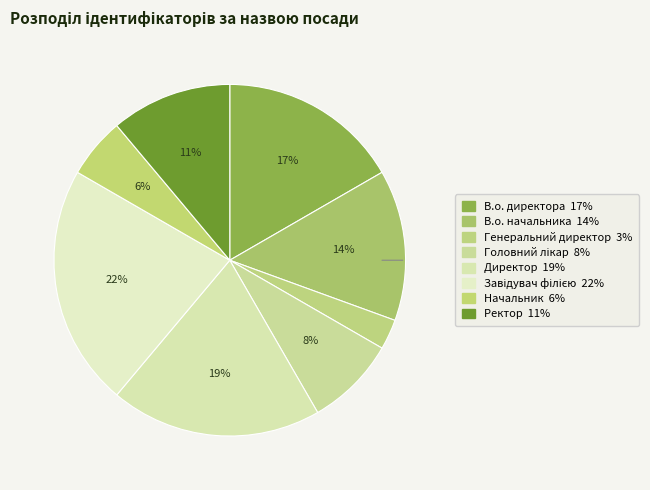

Count the number of slices in the pie.

8